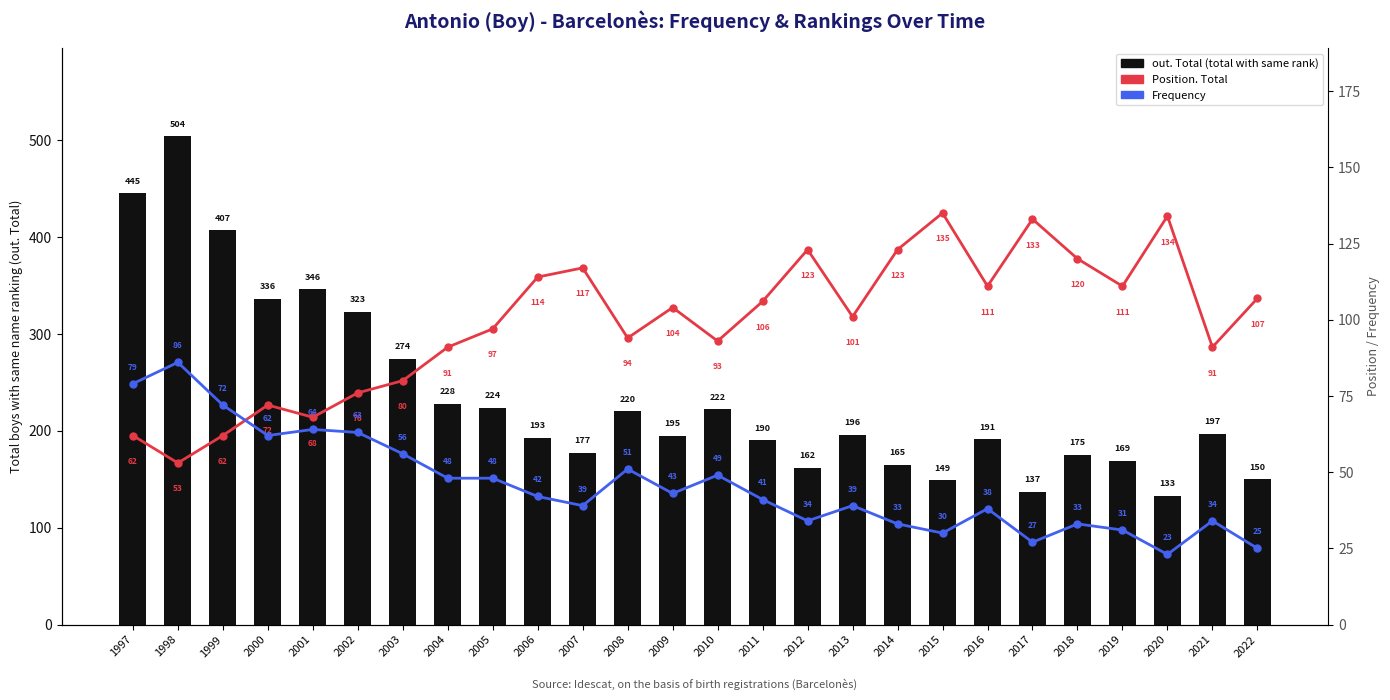

Rank the series by their maximum value, from highest to lowest.

out. Total (boys named Antonio), Position. Total, Frequency